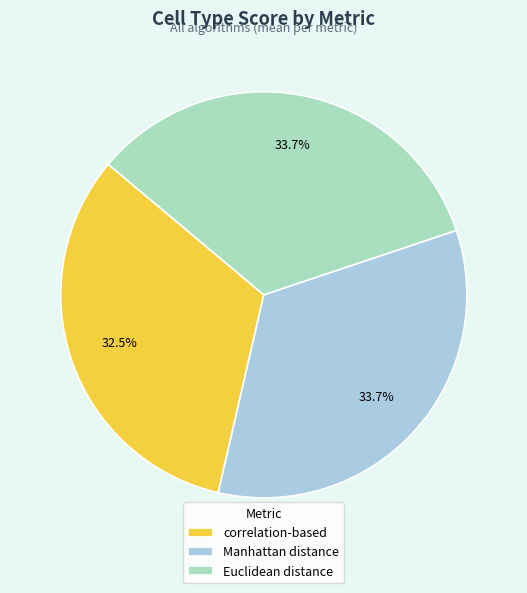

What is the smallest slice in the pie chart?

correlation-based